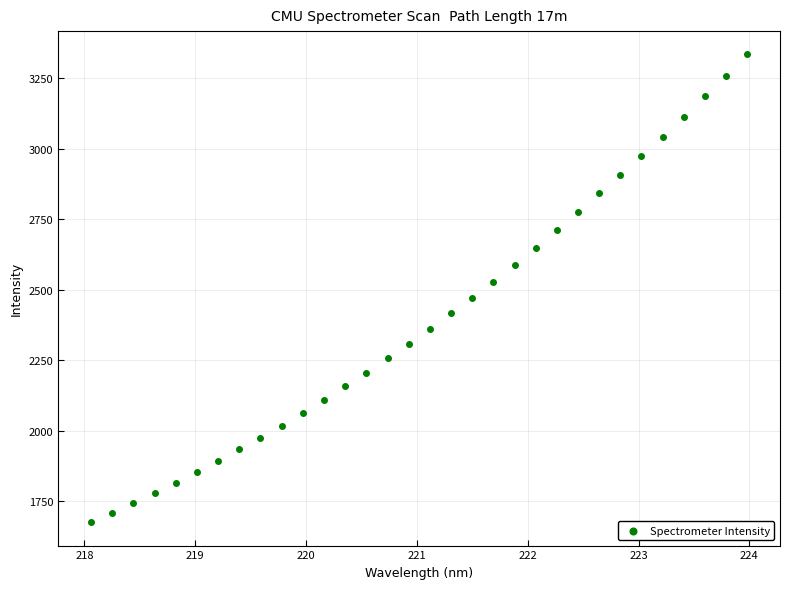

What is the range of X values (max minus min)?

5.9